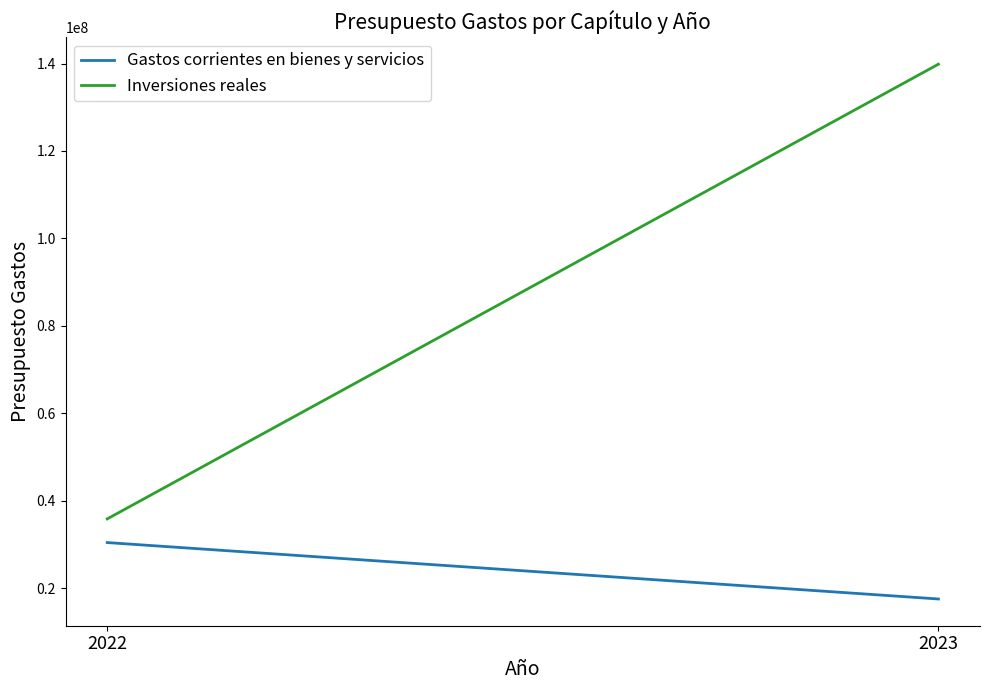

What is the value of the Inversiones reales point at the 1st from the left?

35858550